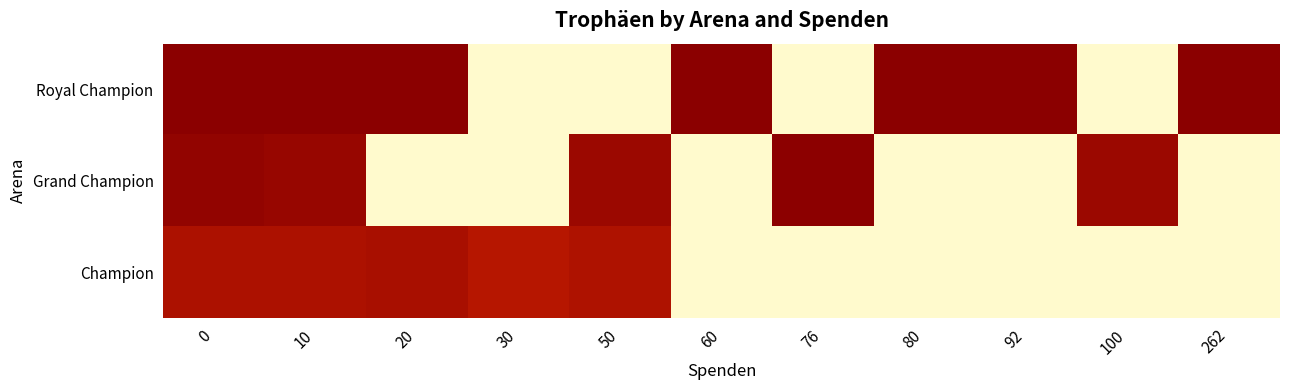

Reading left to right, transcribe all the data shown in this chart.

Royal Champion: 0=9000.0	10=9000.0	20=9000.0	30=0.0	50=0.0	60=9000.0	76=0.0	80=9000.0	92=9000.0	100=0.0	262=9000.0
Grand Champion: 0=8788.0	10=8631.0	20=0.0	30=0.0	50=8530.0	60=0.0	76=8939.0	80=0.0	92=0.0	100=8530.0	262=0.0
Champion: 0=8066.1	10=8084.0	20=8157.5	30=7800.0	50=8000.0	60=0.0	76=0.0	80=0.0	92=0.0	100=0.0	262=0.0